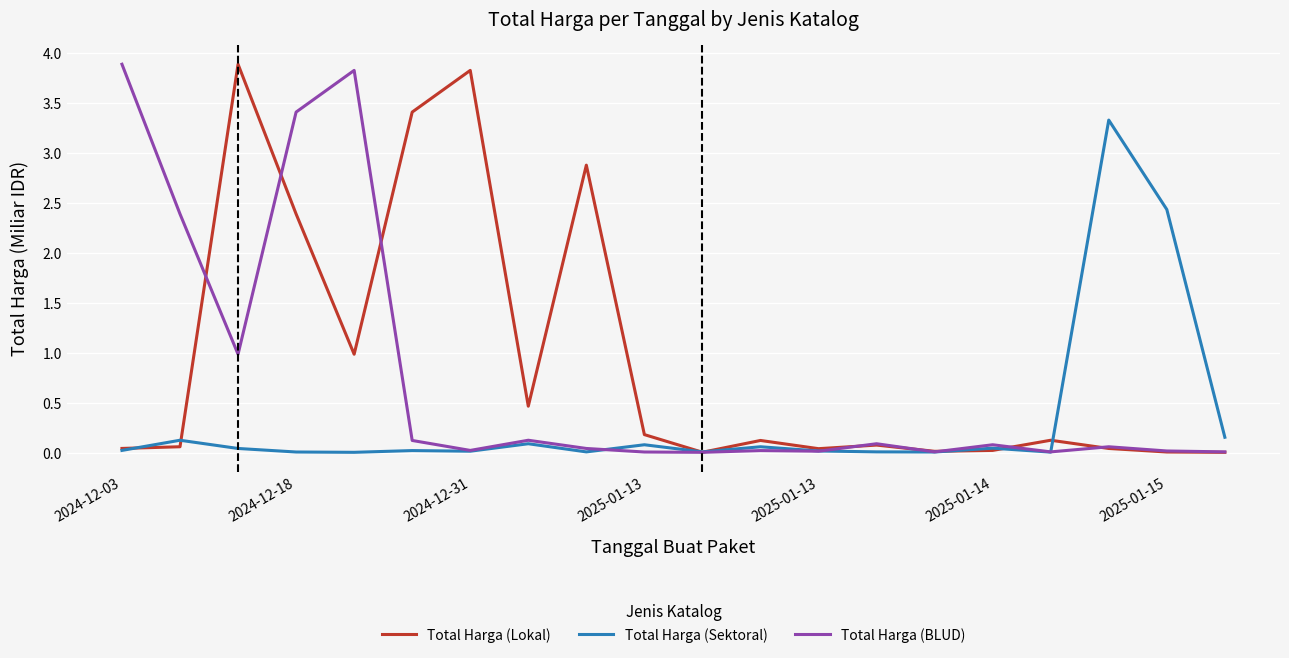

True or false: Total Harga (Lokal) has more than 2 interior local peaks.

True